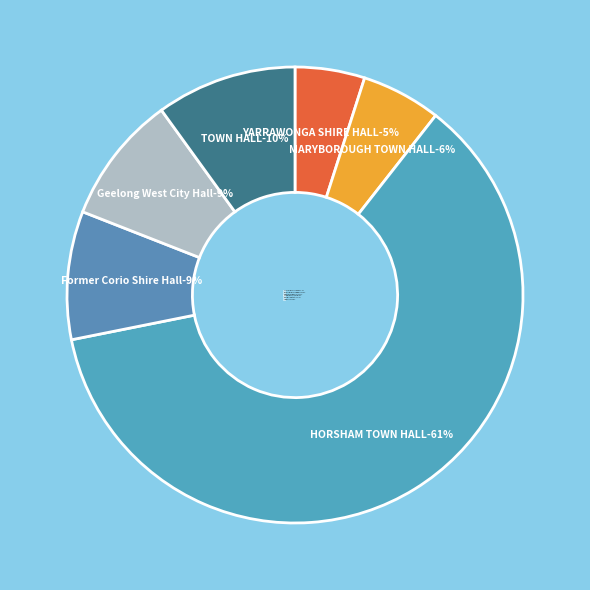

Which category accounts for the majority?

HORSHAM TOWN HALL